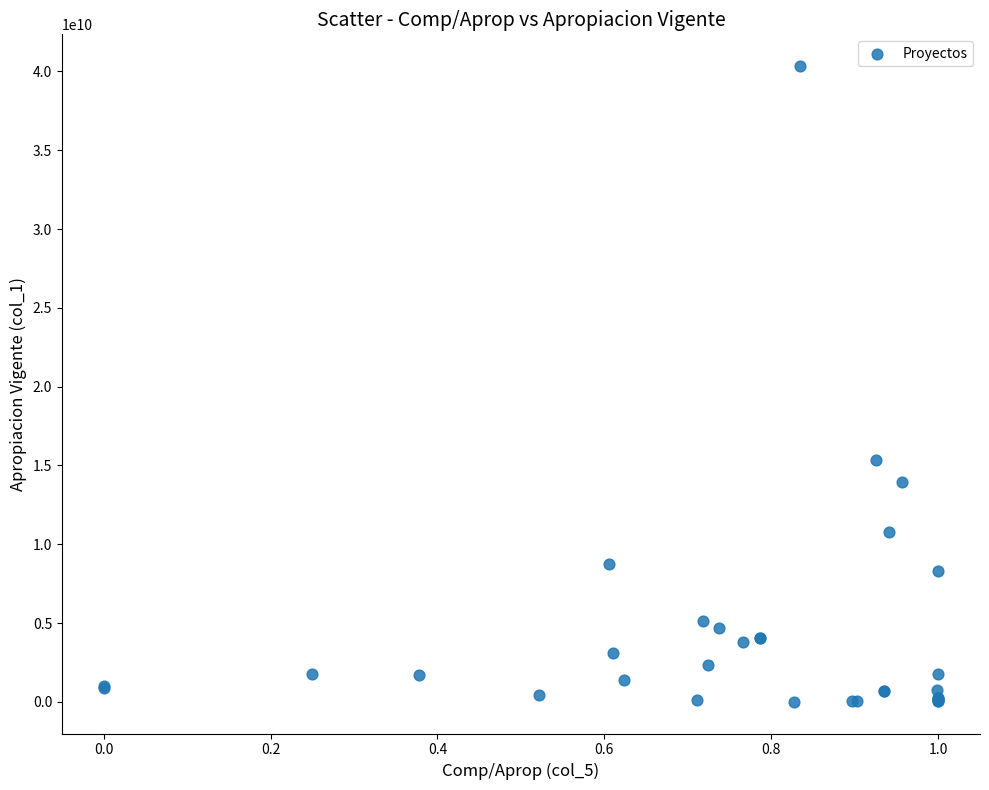

What Y value in the scatter plot is closest to 20171559820?

15369607288.0